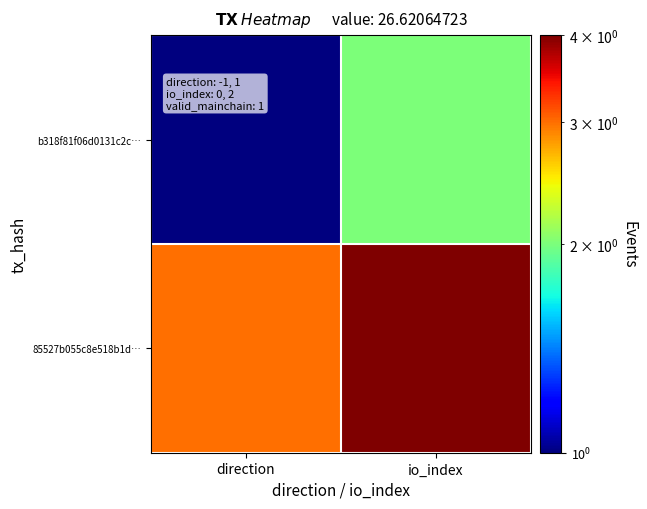

At direction, list the series in order from smallest to largest.

b318f81f06d0131c2c…, 85527b055c8e518b1d…